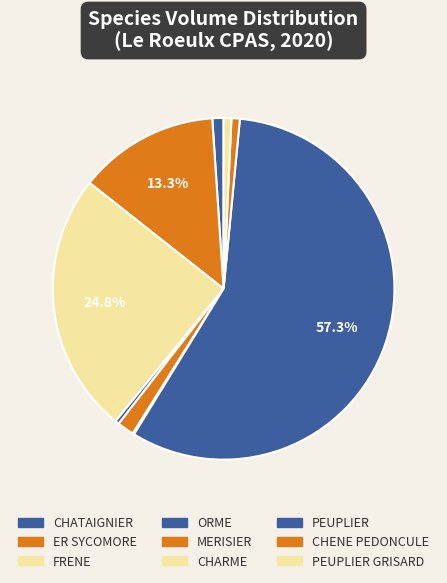

How many slices are in this pie chart?

9